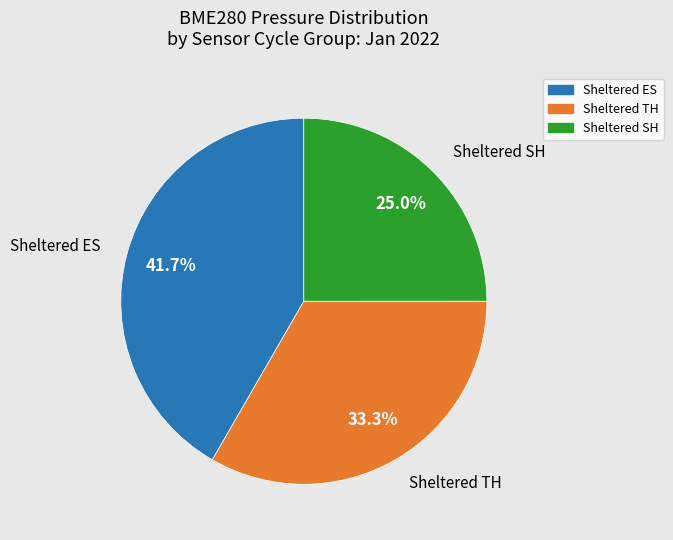

Is there any slice that represents more than half of the pie?

No